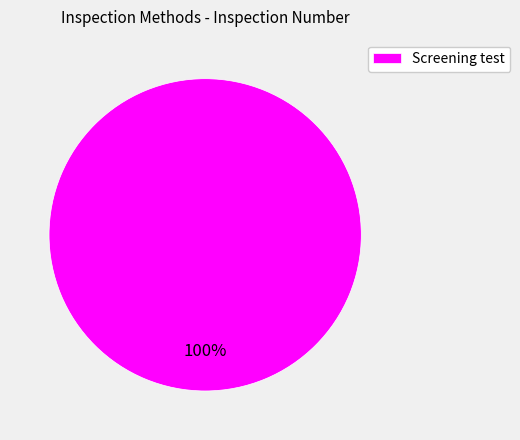

To the nearest percent, what portion does Screening test represent?

100%